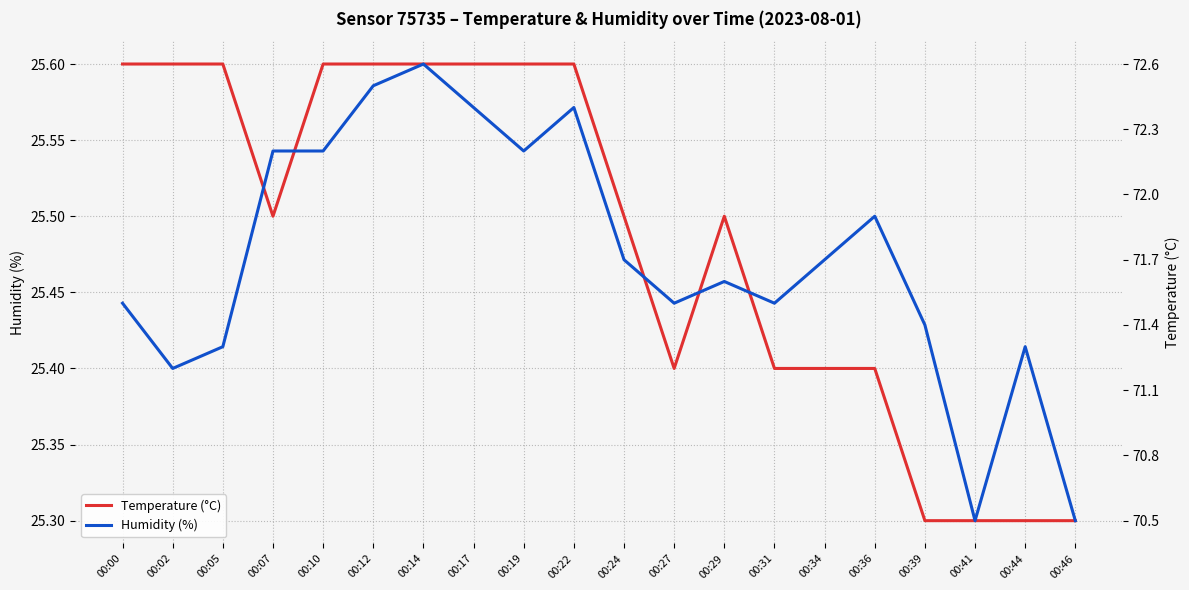

Which series has the largest range (max minus min)?

Humidity (%)